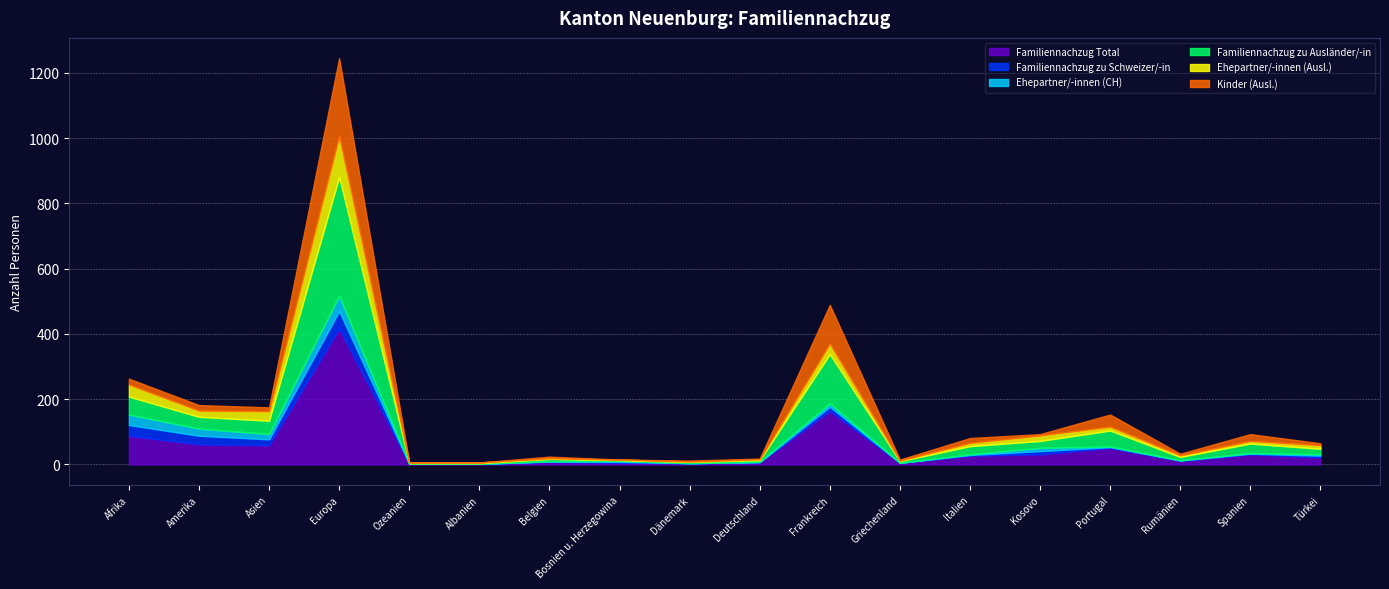

What is the lowest value of the Ehepartner/-innen (Ausl.) series?

1